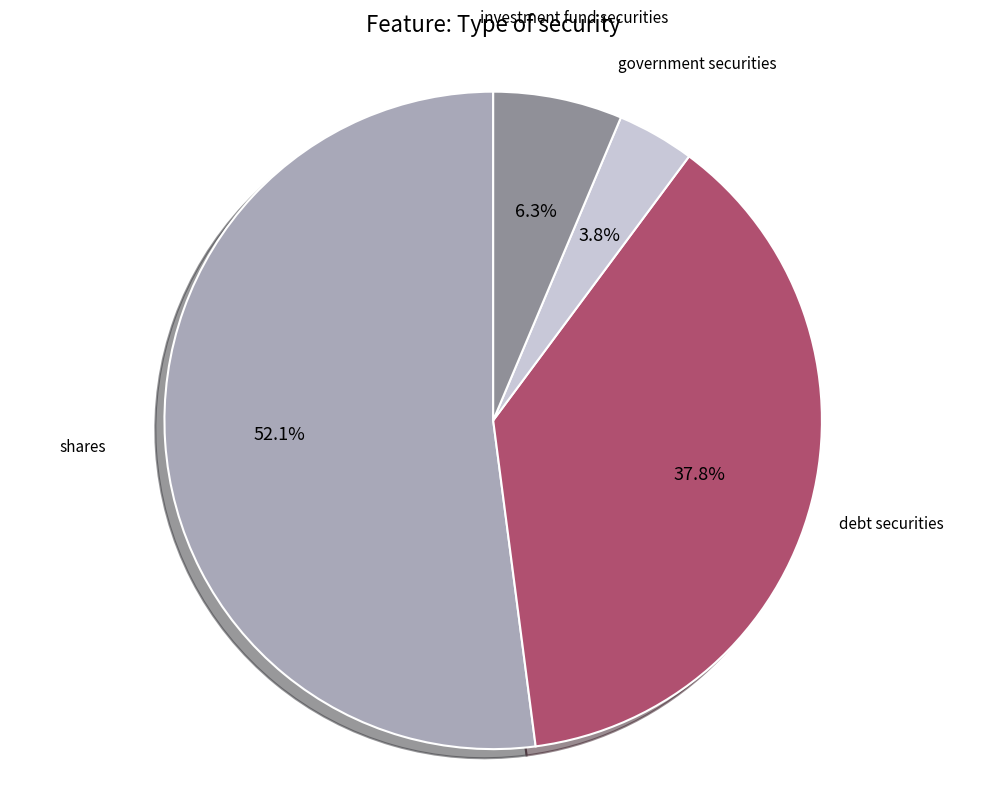

Which slice is the smallest?

government securities